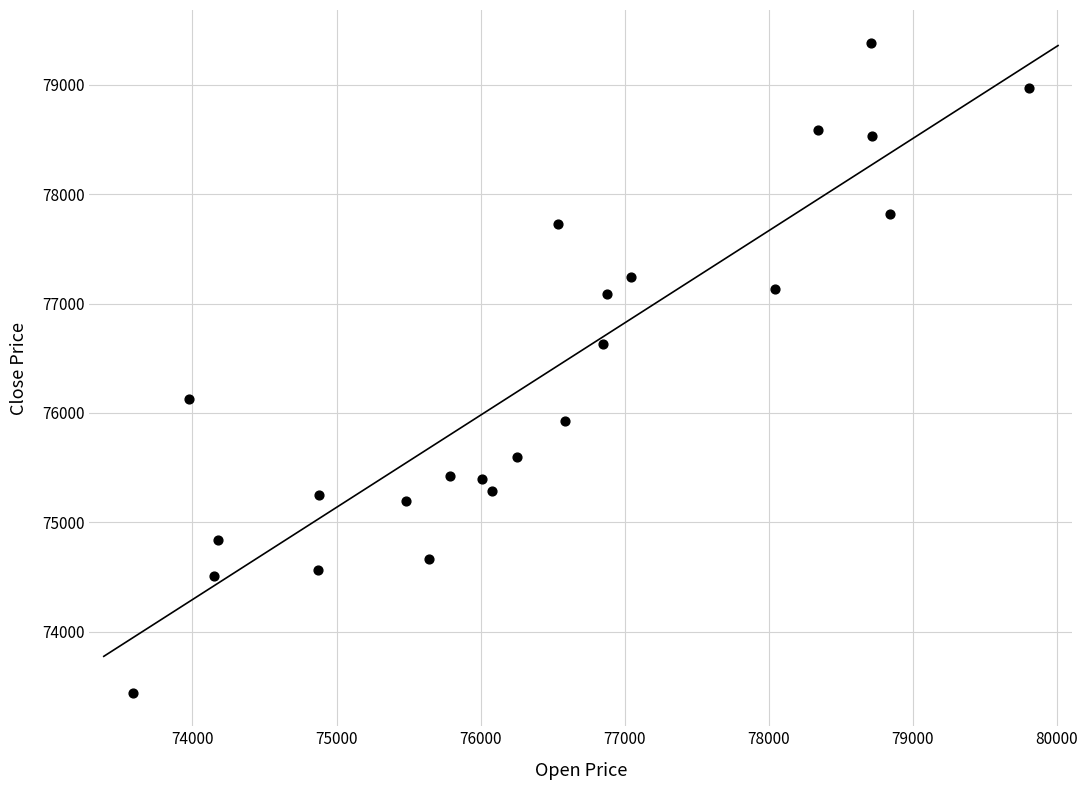

What is the range of X values (max minus min)?

6226